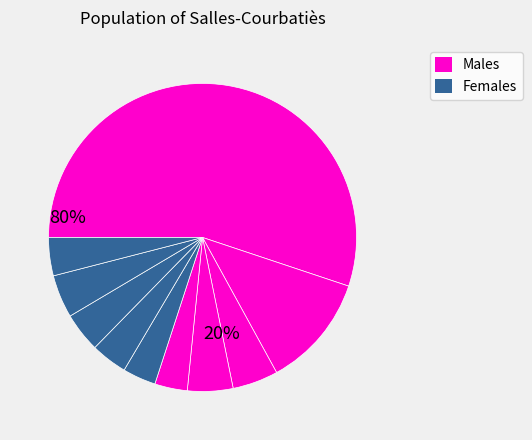

Count the number of slices in the pie.

10